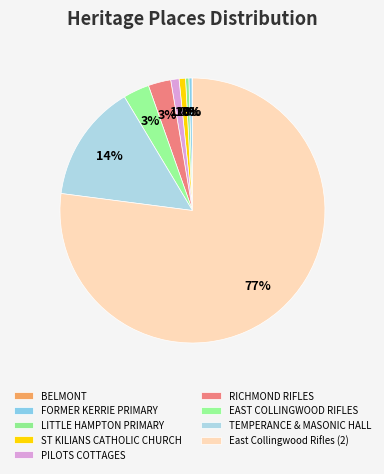

Is there a majority slice in this chart?

Yes